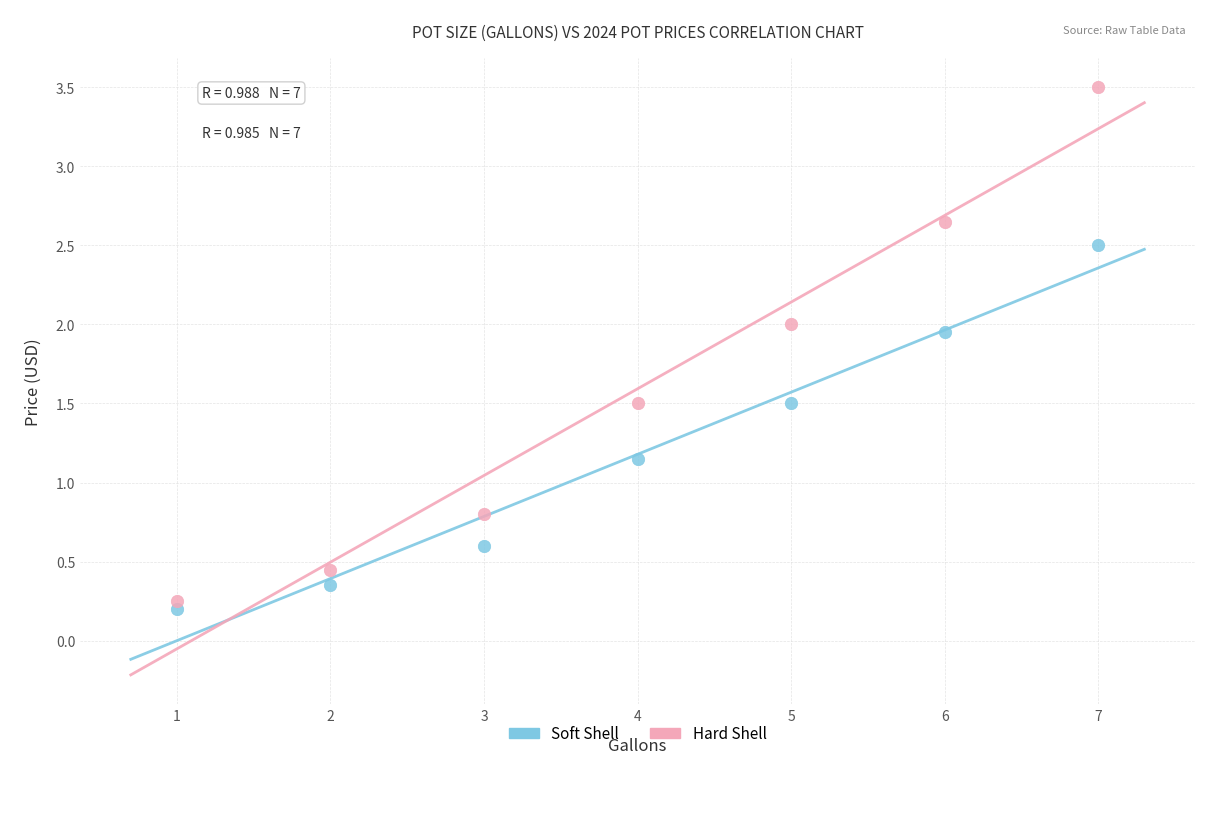

In the Hard Shell series, what Y value is closest to 1?

0.8